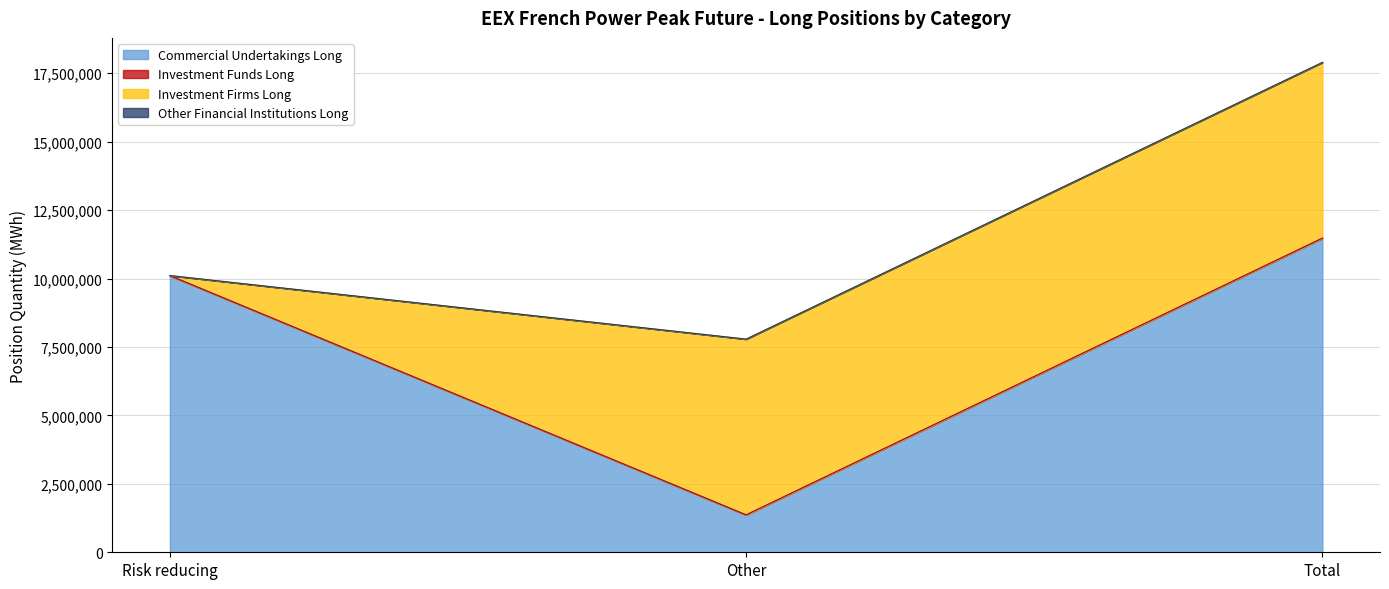

What is the label of the 1st point from the right?

Total